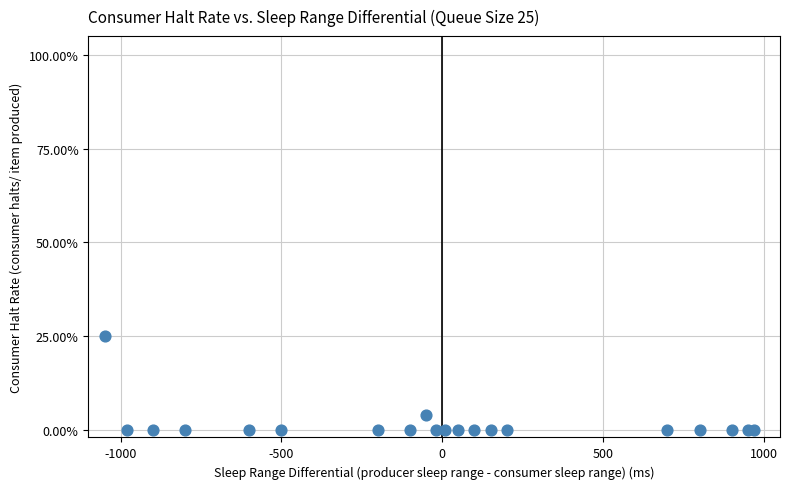

What Y value in the scatter plot is closest to 12?

4.0